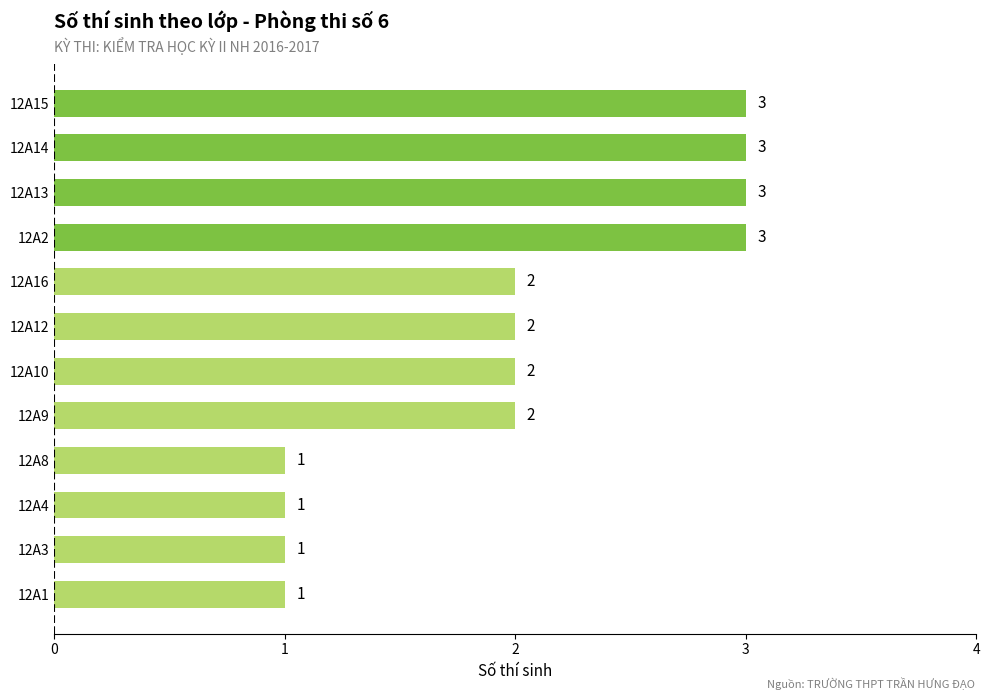

Count the number of data series in this chart.

1